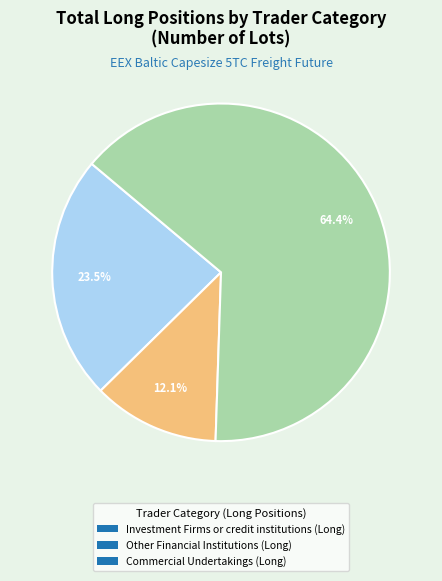

Approximately how many times larger is the value at Commercial Undertakings (Long) compared to Investment Firms or credit institutions (Long)?

2.7